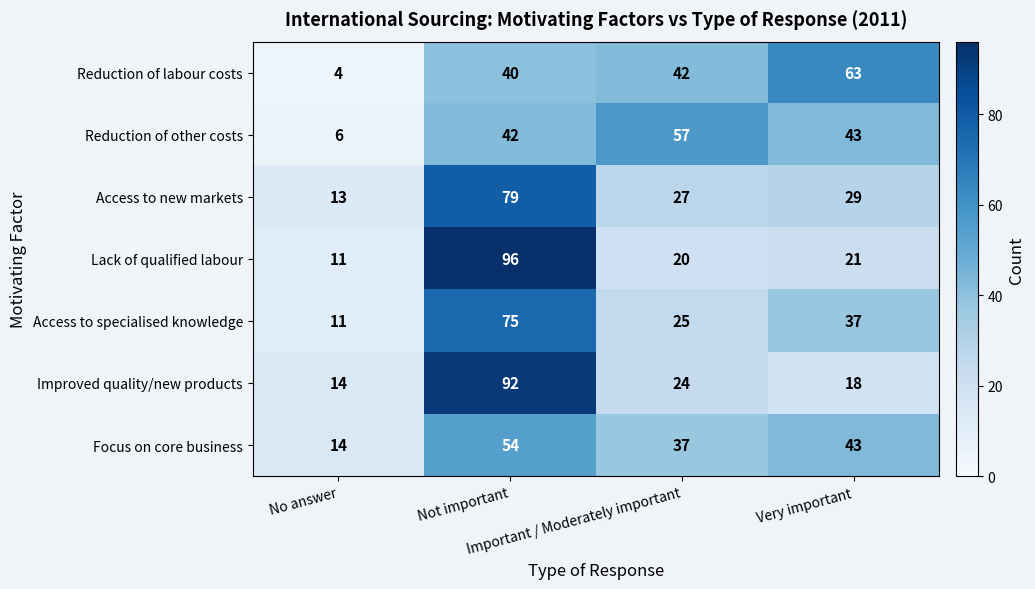

What is the greatest value displayed?

96